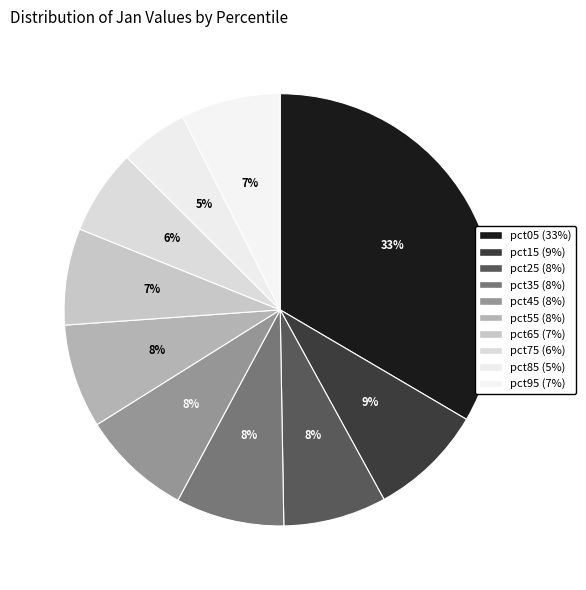

To the nearest percent, what is the difference between the pct65 and pct85 slice percentages?

2%